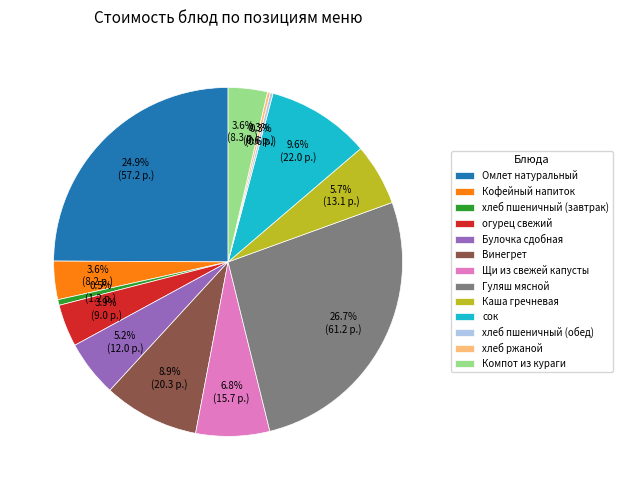

What portion of the pie excludes Омлет натуральный?

75.1%